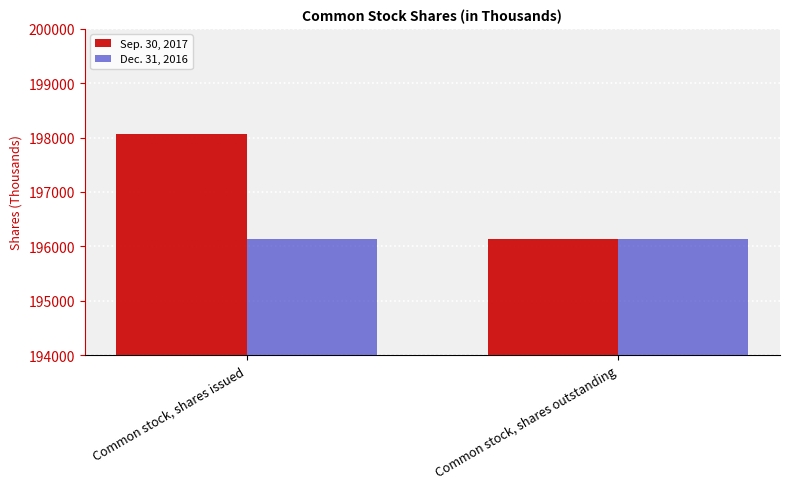

How many categories are shown in the chart?

2